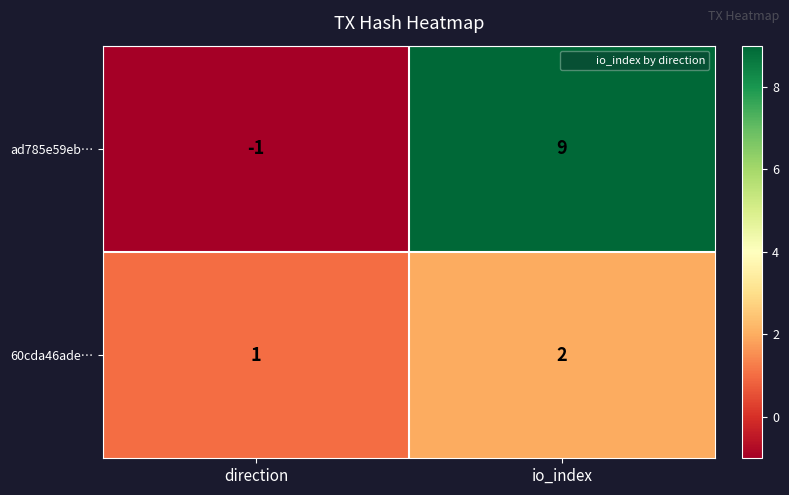

The 60cda46ade… series shows 0 at direction. True or false?

False